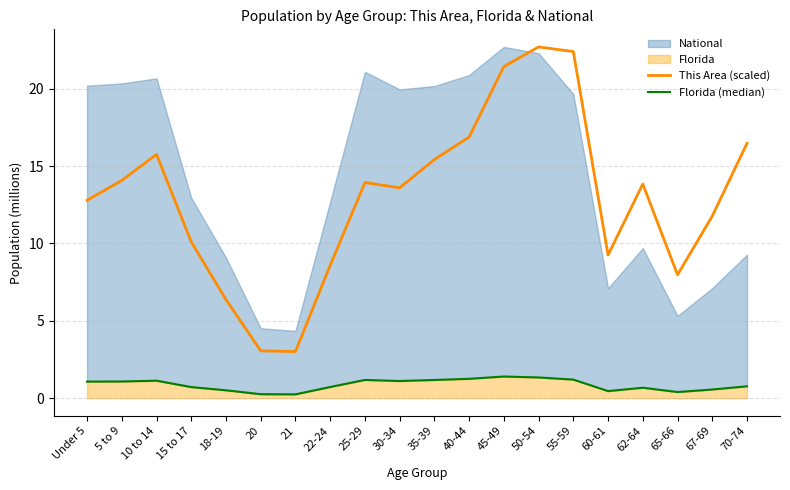

Which label corresponds to the largest value in the chart?

50-54